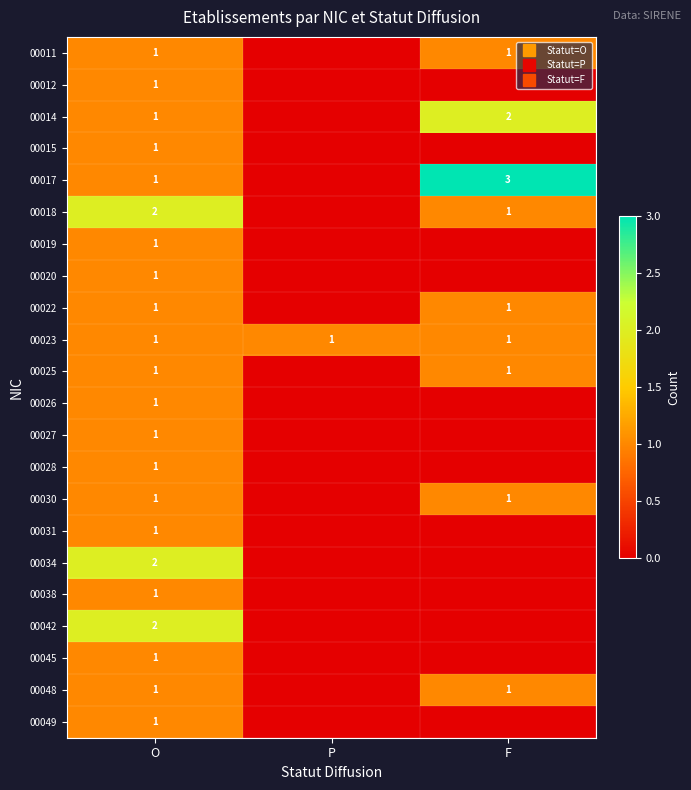

The value of 00019 at P is 1. True or false?

False